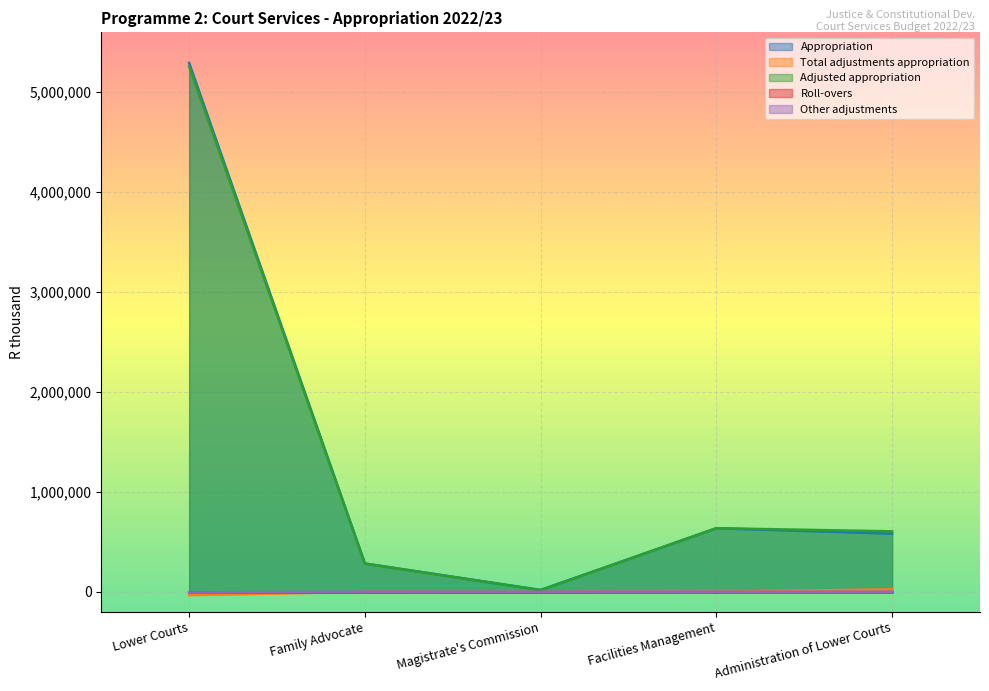

The value of Other adjustments at Facilities Management is 2500. True or false?

False